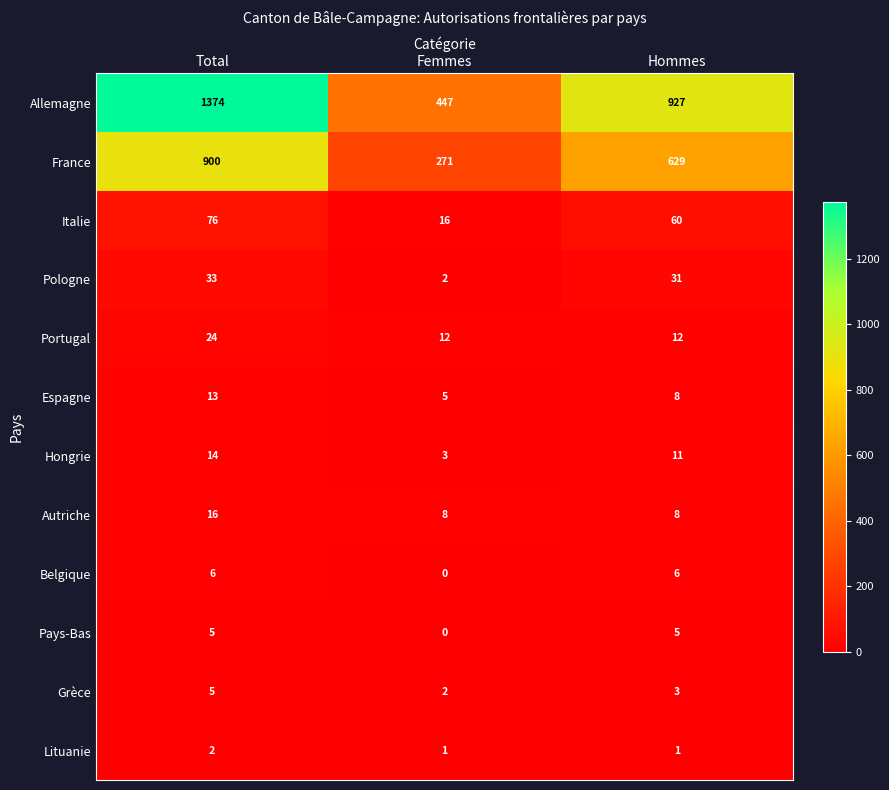

At which category does the chart reach its peak across all series?

Total